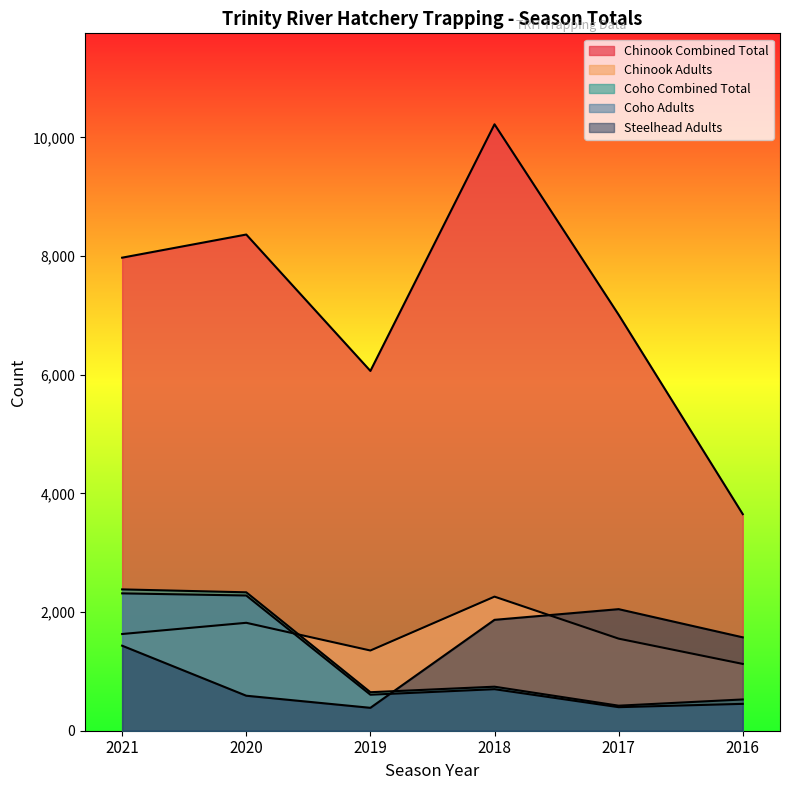

Reading left to right, list all the values displayed in this chart.

Chinook Combined Total: 7973	8363	6064	10221	7011	3650
Chinook Adults: 1630	1819	1352	2260	1552	1126
Coho Combined Total: 2382	2333	649	742	422	527
Coho Adults: 2315	2279	607	700	397	453
Steelhead Adults: 1433	590	386	1869	2049	1574